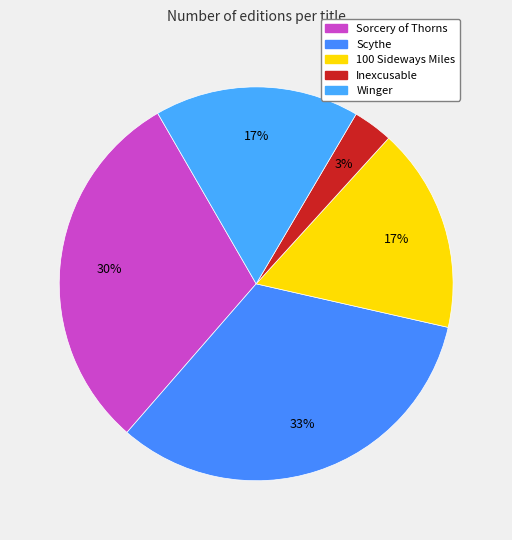

Is Sorcery of Thorns the majority of the pie?

No